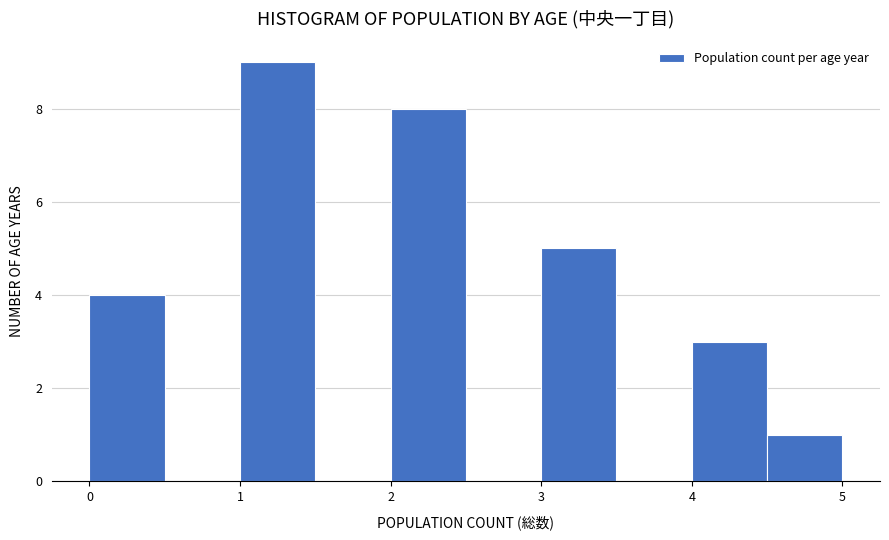

Reading left to right, list every bar in this chart as the range it spans on the x-axis followed by its height. The values are not printed on the chart, so give them approximately, as read against the axis.

0.0 to 0.5: 4
0.5 to 1.0: 0
1.0 to 1.5: 9
1.5 to 2.0: 0
2.0 to 2.5: 8
2.5 to 3.0: 0
3.0 to 3.5: 5
3.5 to 4.0: 0
4.0 to 4.5: 3
4.5 to 5.0: 1